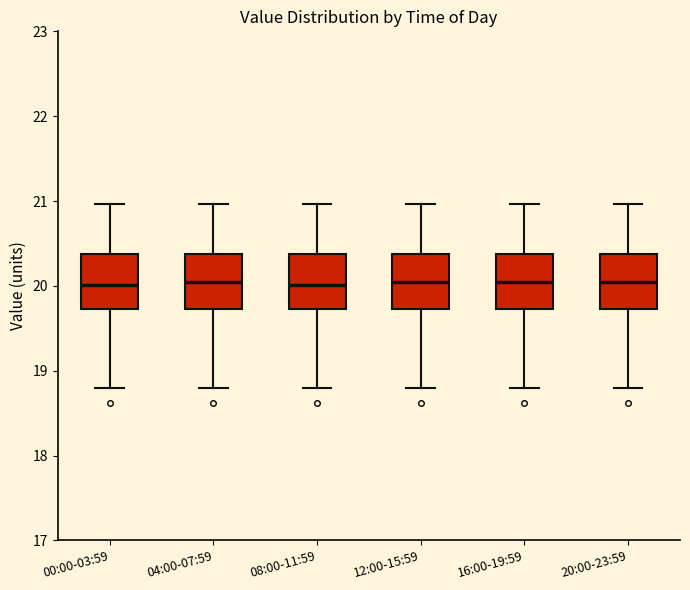

Reading left to right, read every box against the y-axis: the position of its median line, the range the box covers, and the ends of its whiskers. The values are not printed on the chart, so give them approximately, as read against the axis.

00:00-03:59: median 20.0, box 19.7 to 20.4, whiskers 18.8 to 21.0
04:00-07:59: median 20.1, box 19.7 to 20.4, whiskers 18.8 to 21.0
08:00-11:59: median 20.0, box 19.7 to 20.4, whiskers 18.8 to 21.0
12:00-15:59: median 20.1, box 19.7 to 20.4, whiskers 18.8 to 21.0
16:00-19:59: median 20.1, box 19.7 to 20.4, whiskers 18.8 to 21.0
20:00-23:59: median 20.1, box 19.7 to 20.4, whiskers 18.8 to 21.0